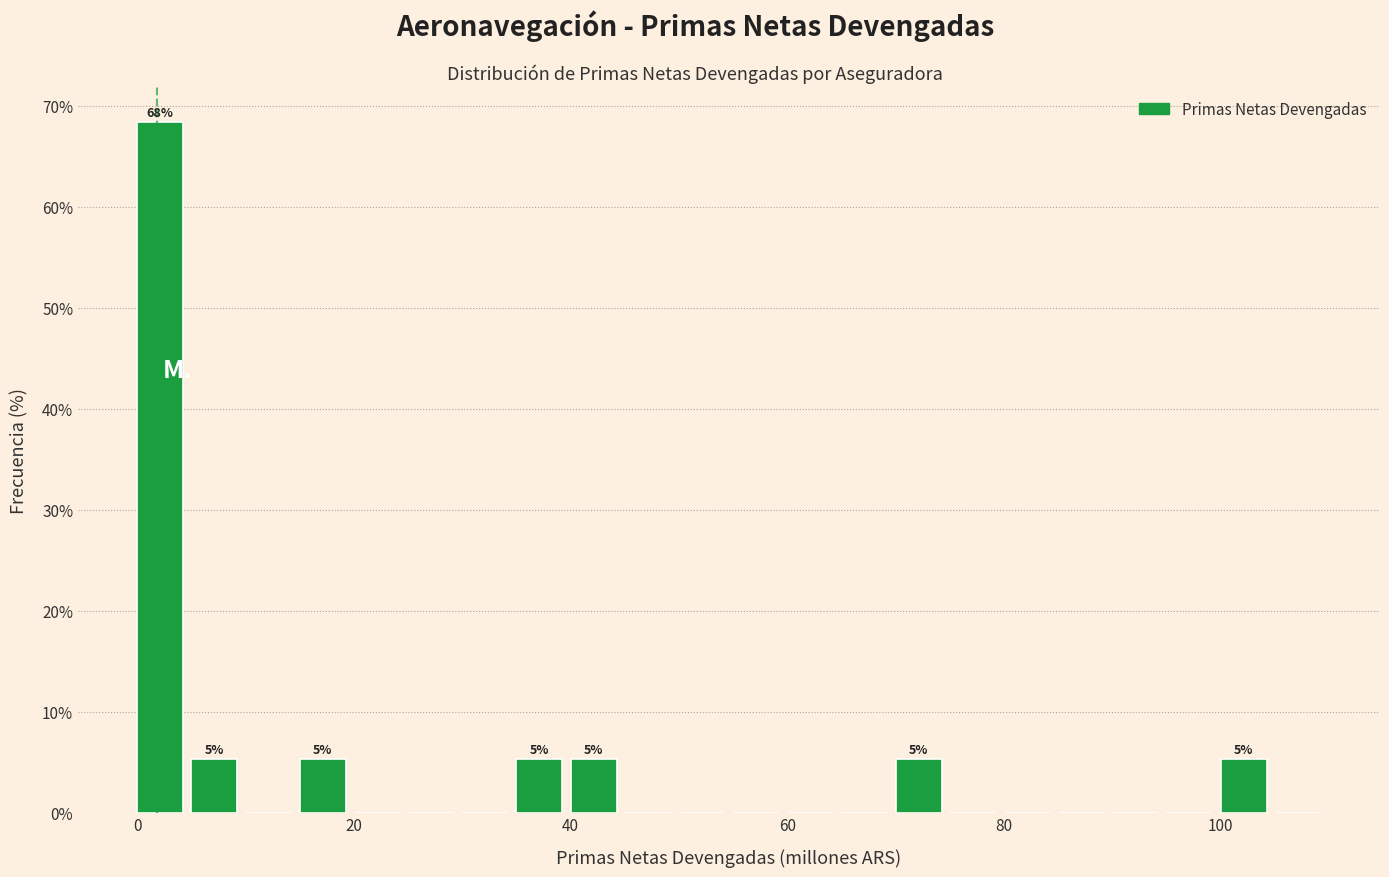

Around what value on the x-axis is the tallest bar? Give the approximate position of its centre, as read against the axis.

2